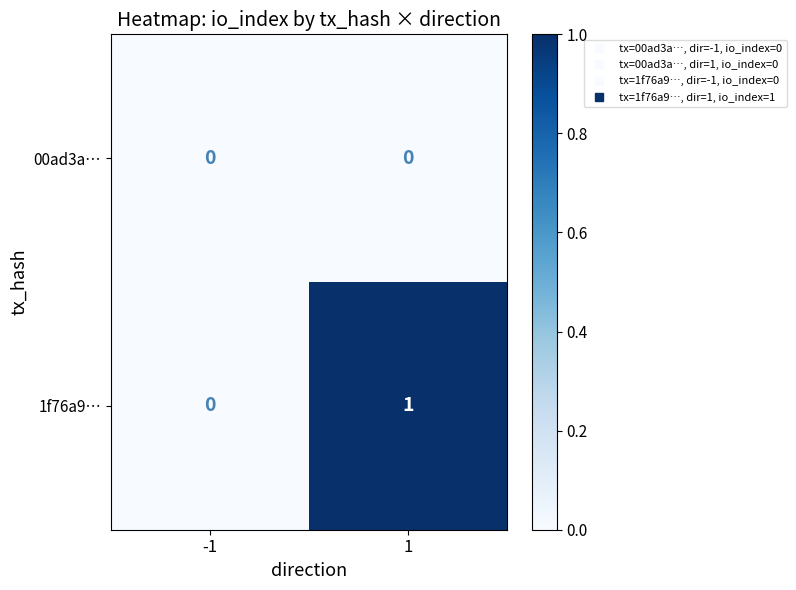

Reading left to right, list all the values displayed in this chart.

00ad3a…: 0	0
1f76a9…: 0	1